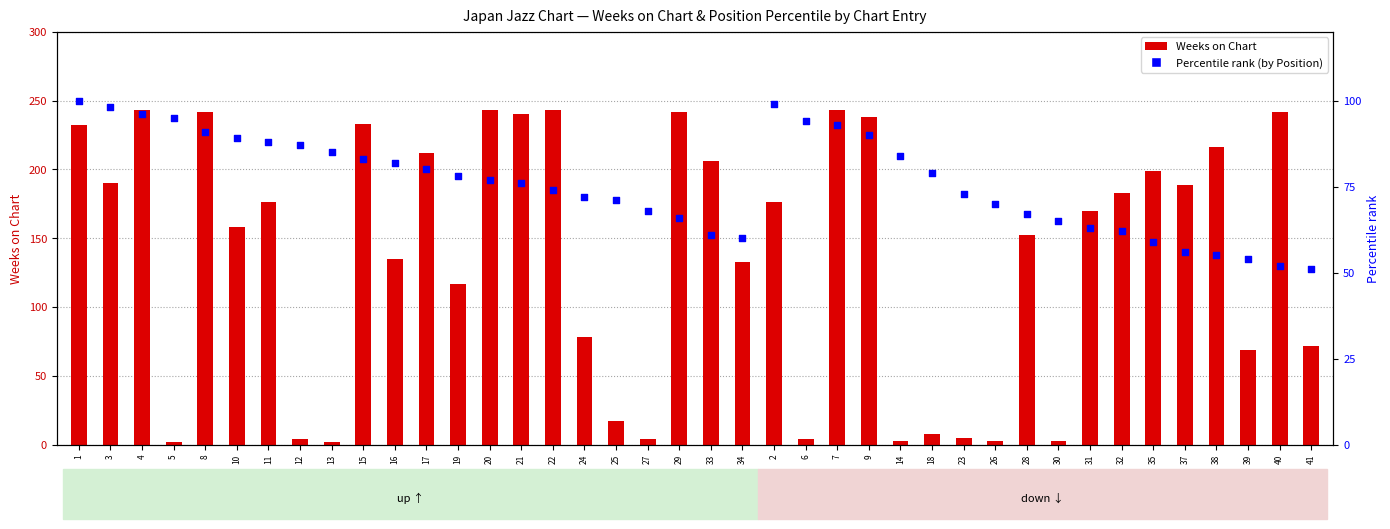

What is the total value across all series at 23?

78